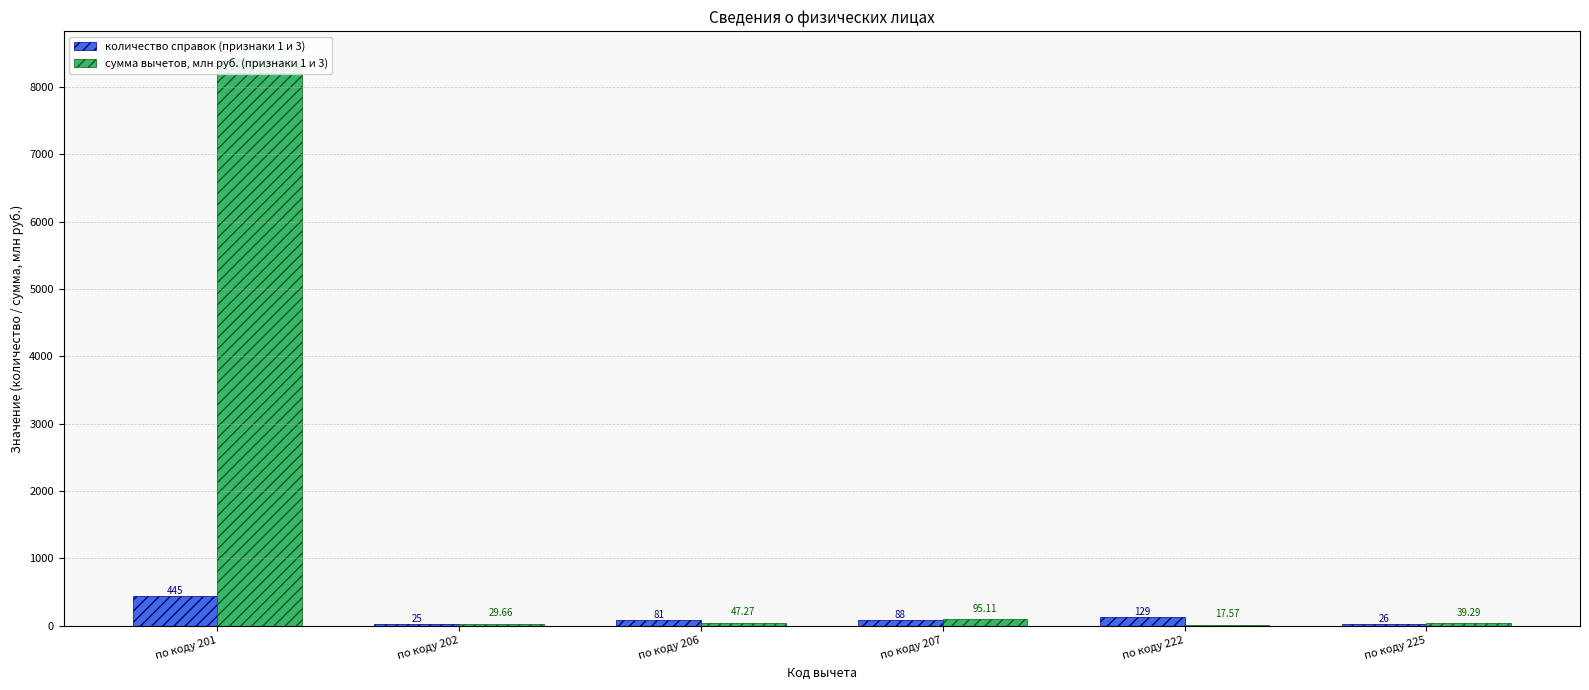

Which series changed the most between по коду 206 and по коду 222?

количество справок (признаки 1 и 3)